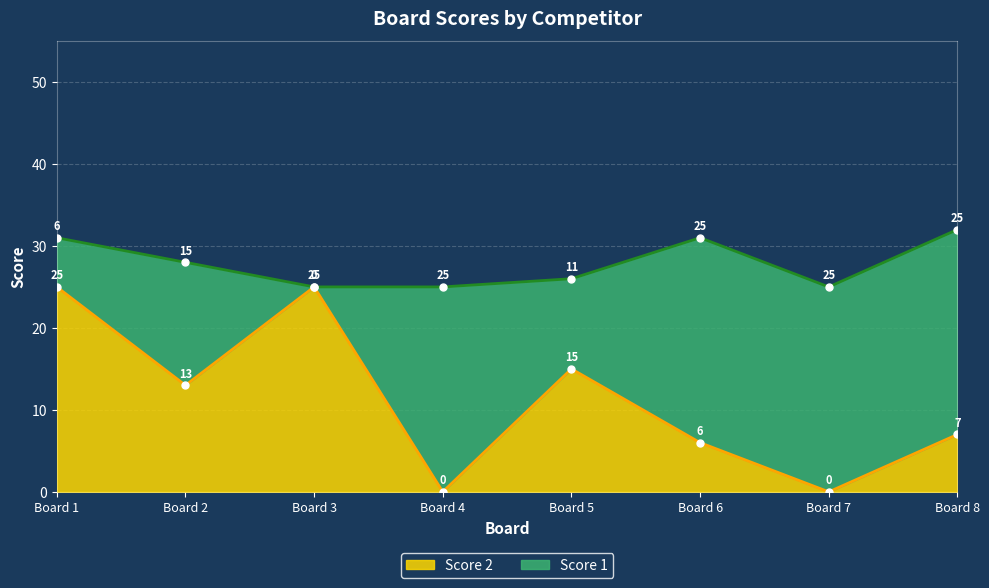

How many interior local peaks (higher than both neighbors) does the data have?

2